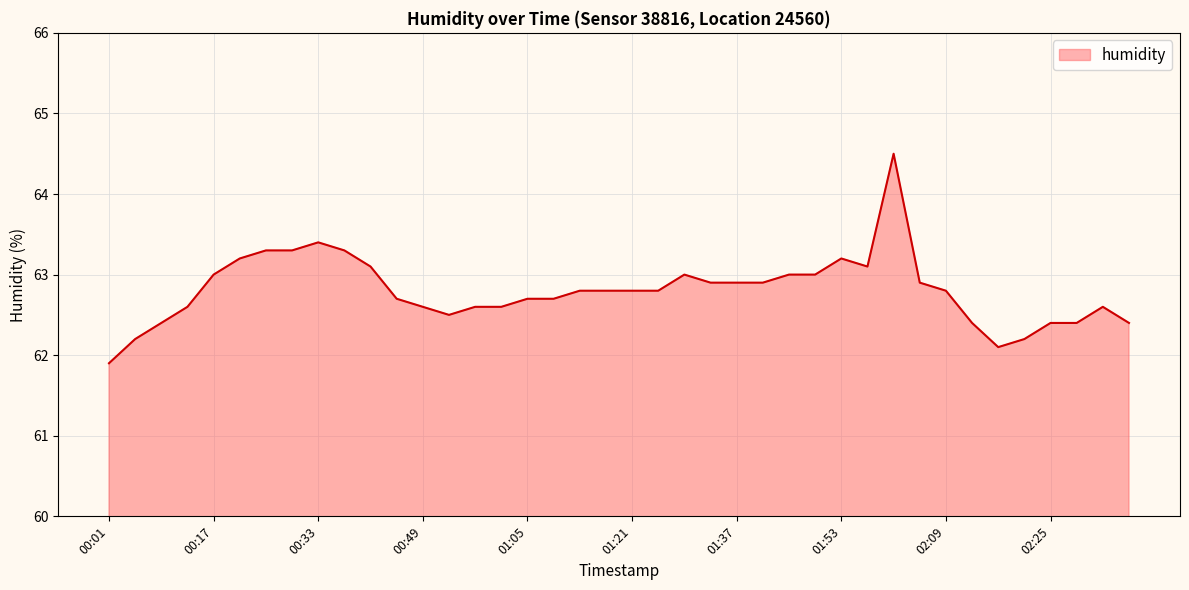

What is the difference between the maximum and minimum values?

2.6